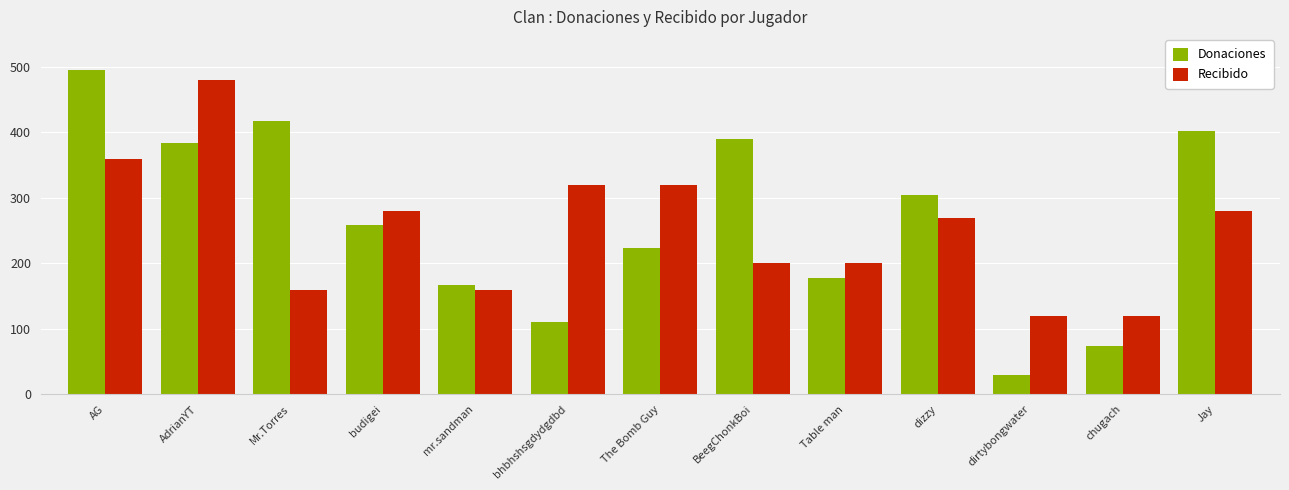

What is the difference between the Recibido values at AG and dizzy?

90